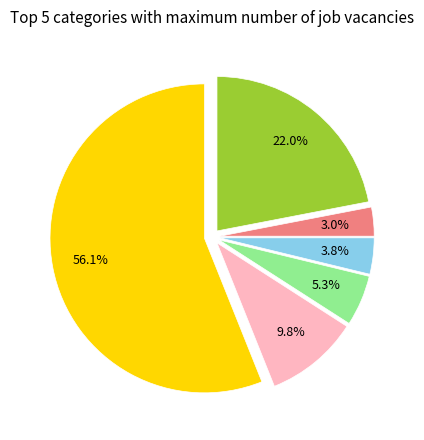

Is there a majority slice in this chart?

Yes